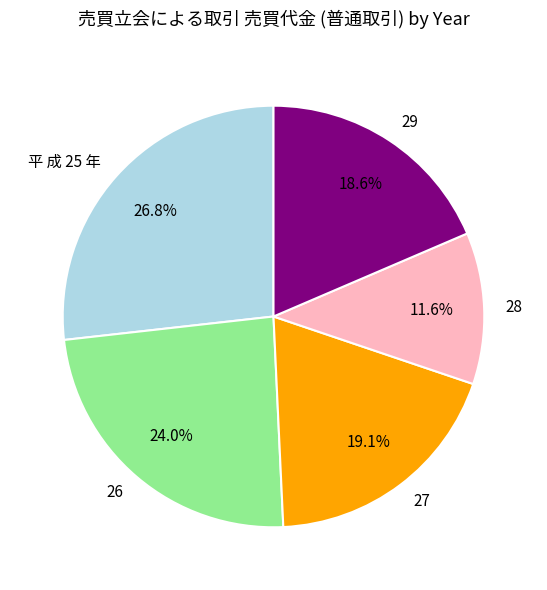

To the nearest percent, what is the difference between the largest and smallest slice percentages?

15%